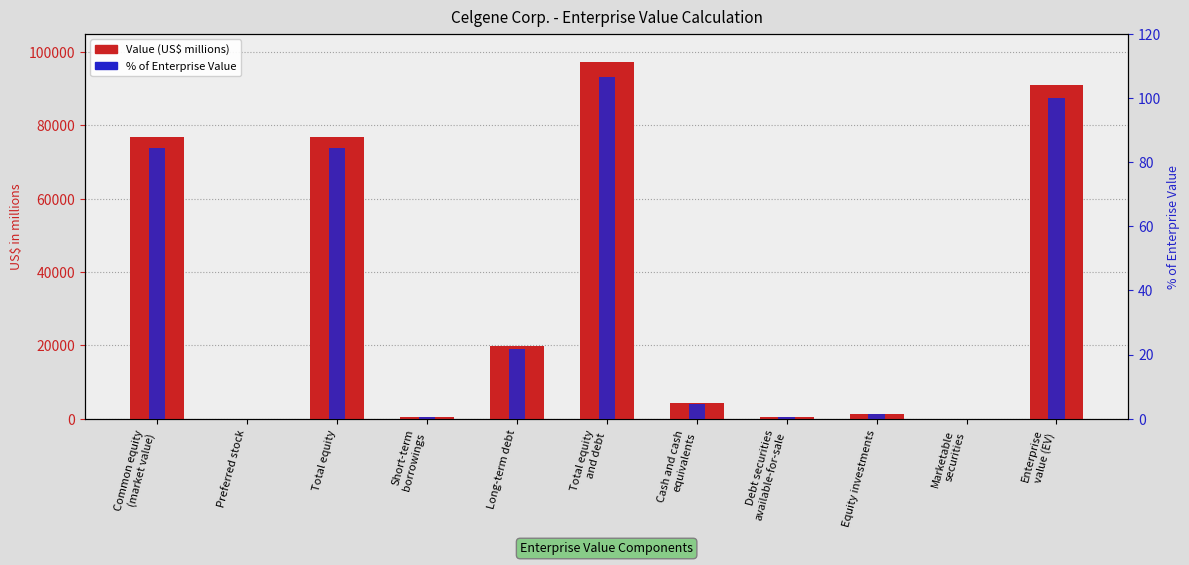

Does the chart contain stacked bars?

No